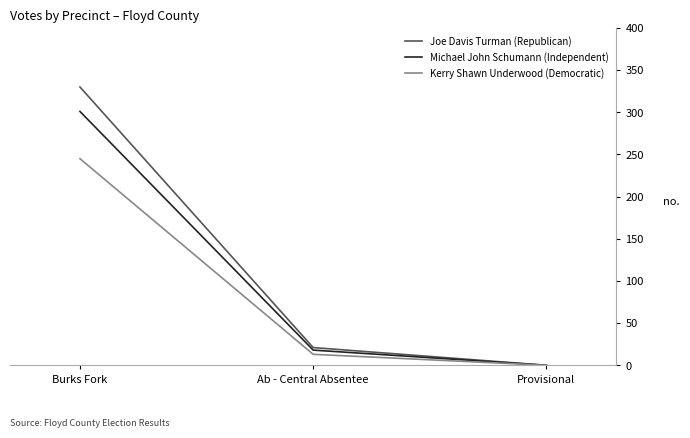

Reading left to right, extract all data points from this chart.

Joe Davis Turman (Republican): 330	21	0
Michael John Schumann (Independent): 301	18	0
Kerry Shawn Underwood (Democratic): 245	13	0